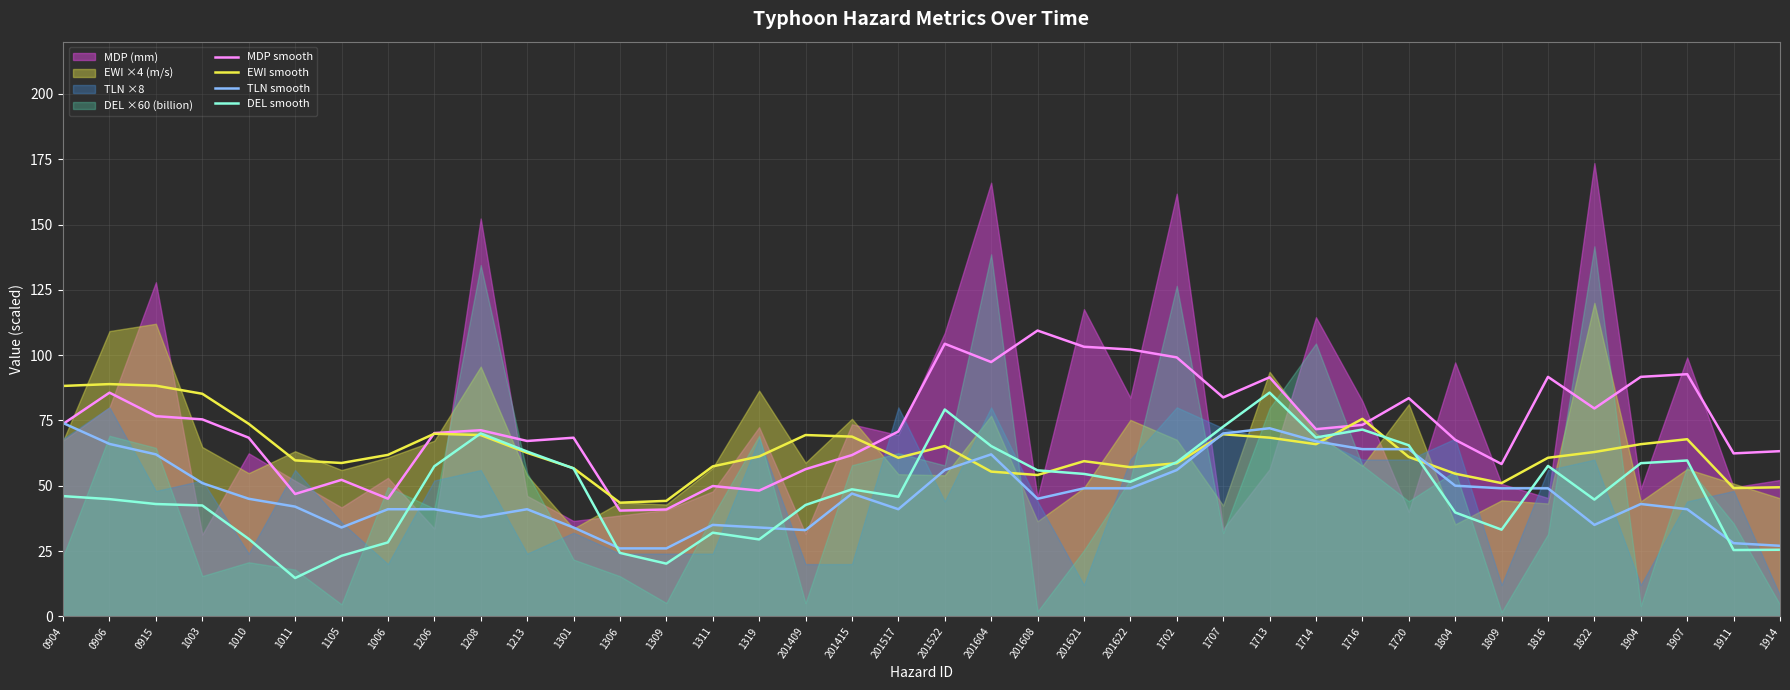

How many lines are shown in the chart?

4